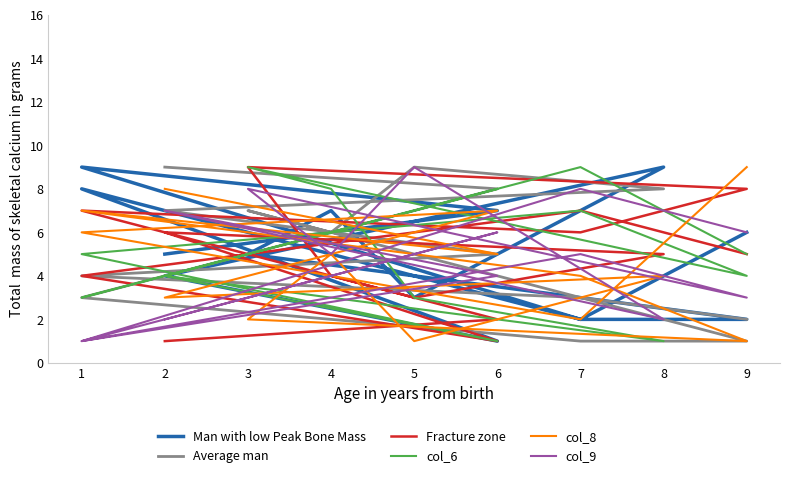

Which series has the largest range (max minus min)?

Man with low Peak Bone Mass